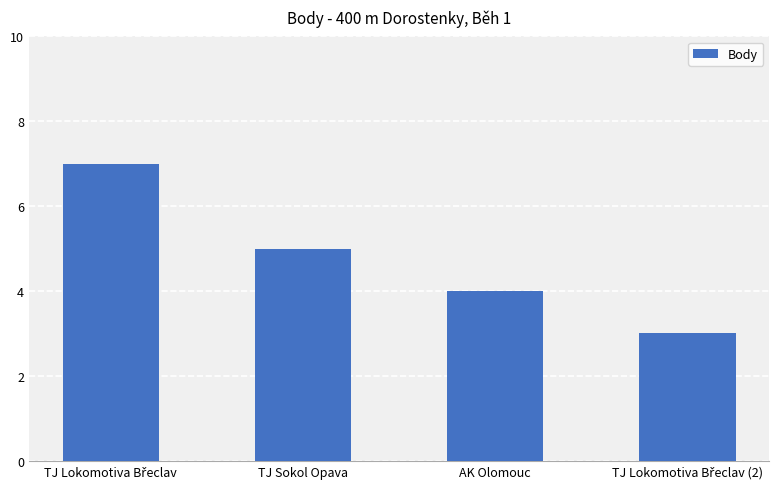

Does the chart contain stacked bars?

No